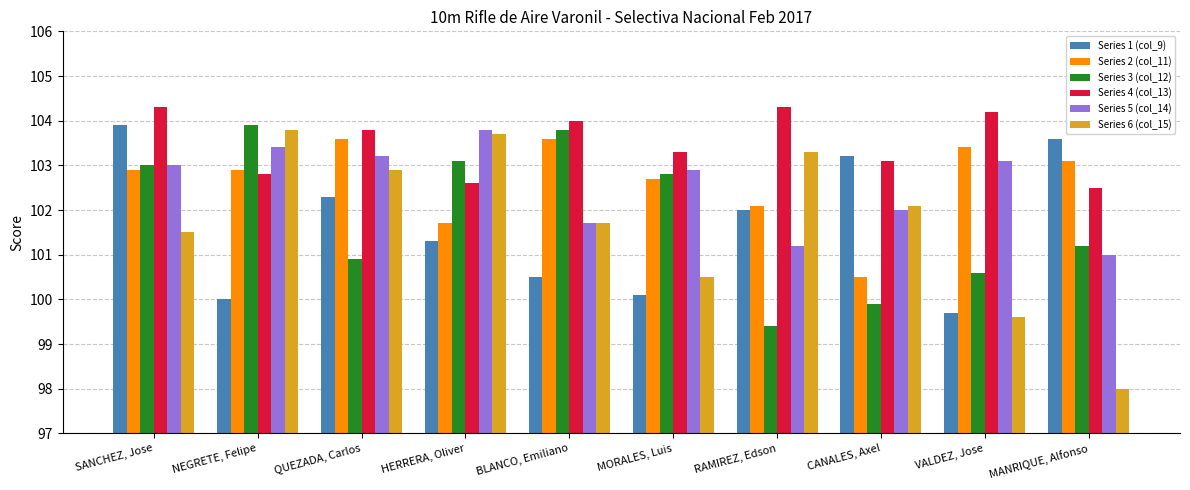

At how many categories does at least one series exceed 99?

10